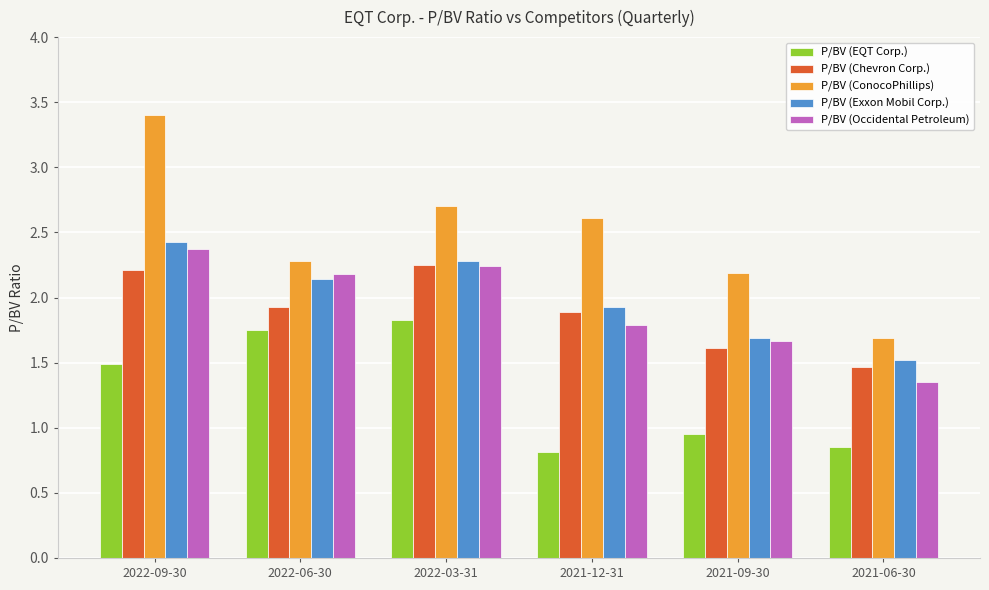

At which label does P/BV (EQT Corp.) first exceed 1?

2022-09-30